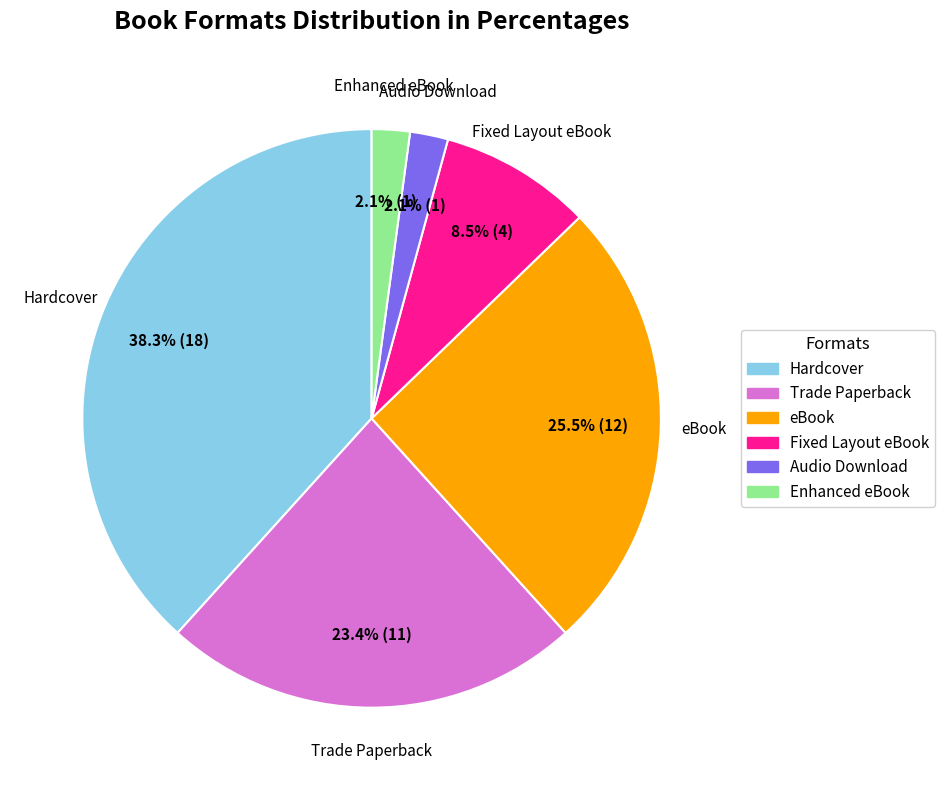

What percentage is the Enhanced eBook slice, to the nearest percent?

2%